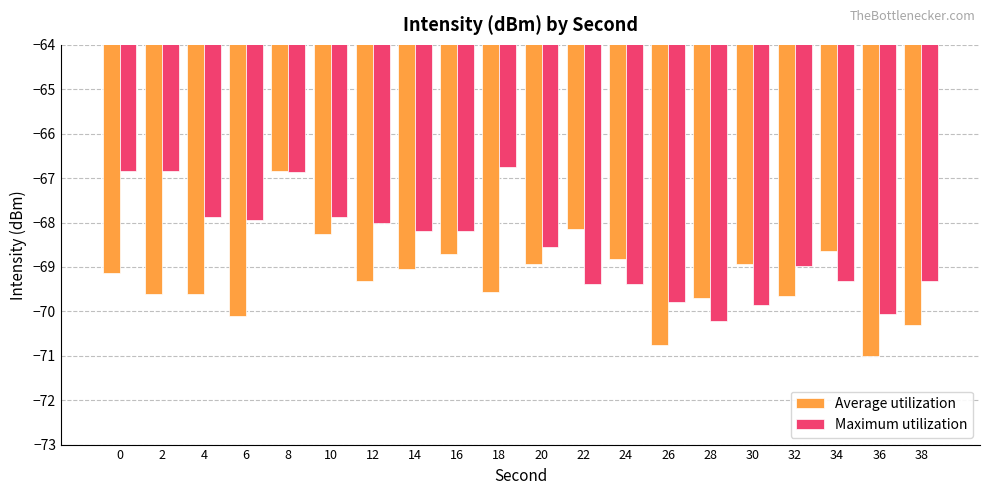

What is the difference between the second highest and second lowest values in the Average utilization series?

2.6